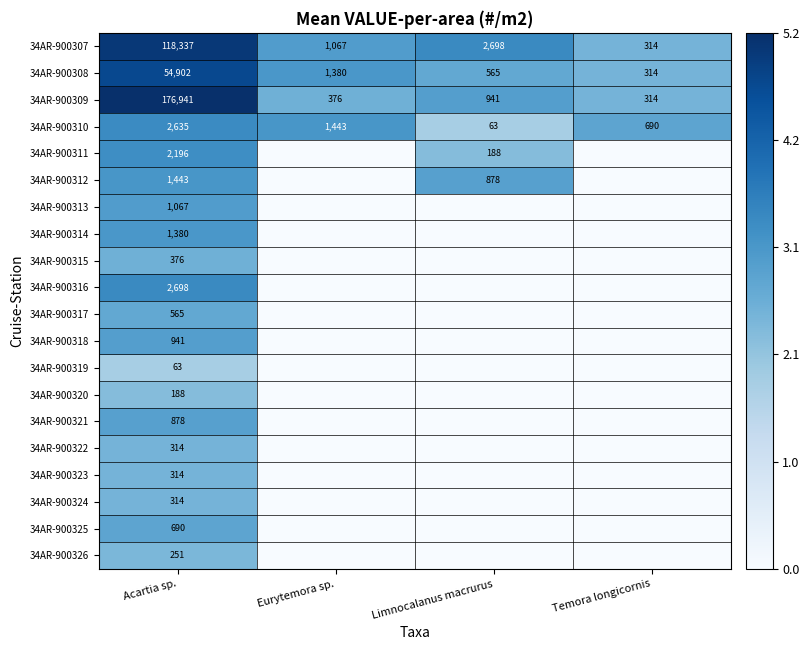

How many values in the 34AR-900309 series are below 941?

2